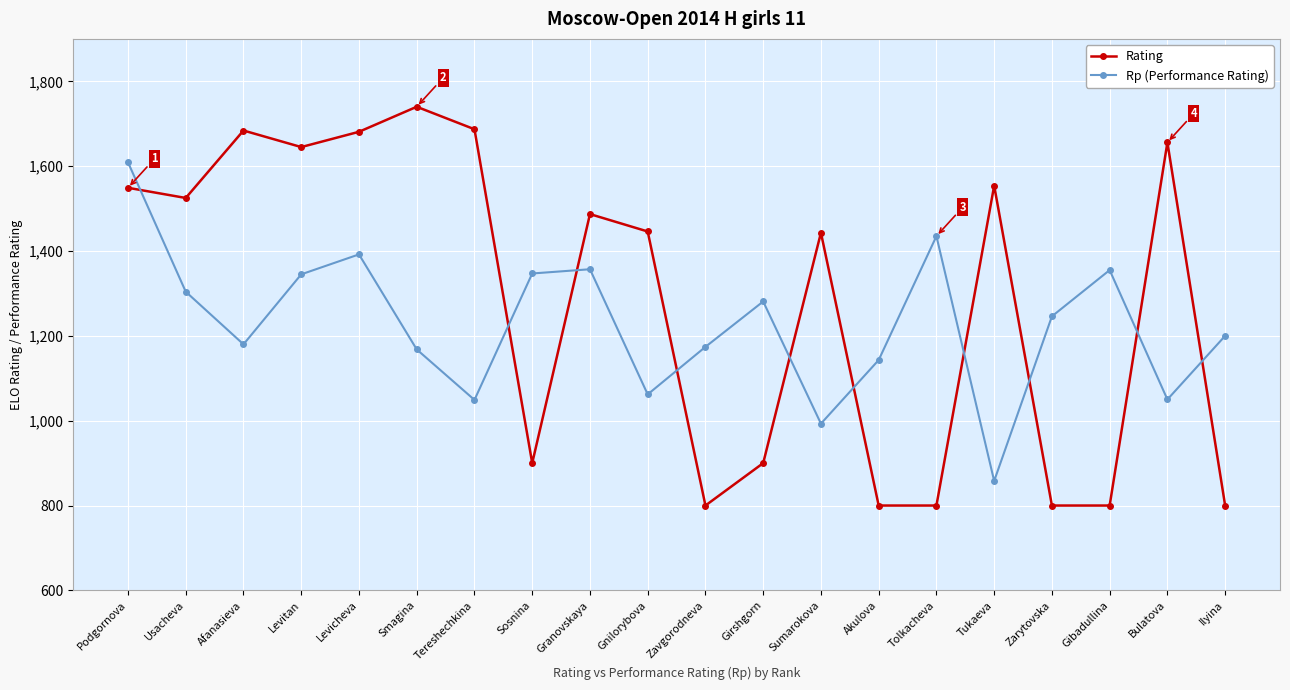

How many intersections are there between Rating and Rp (Performance Rating)?

10